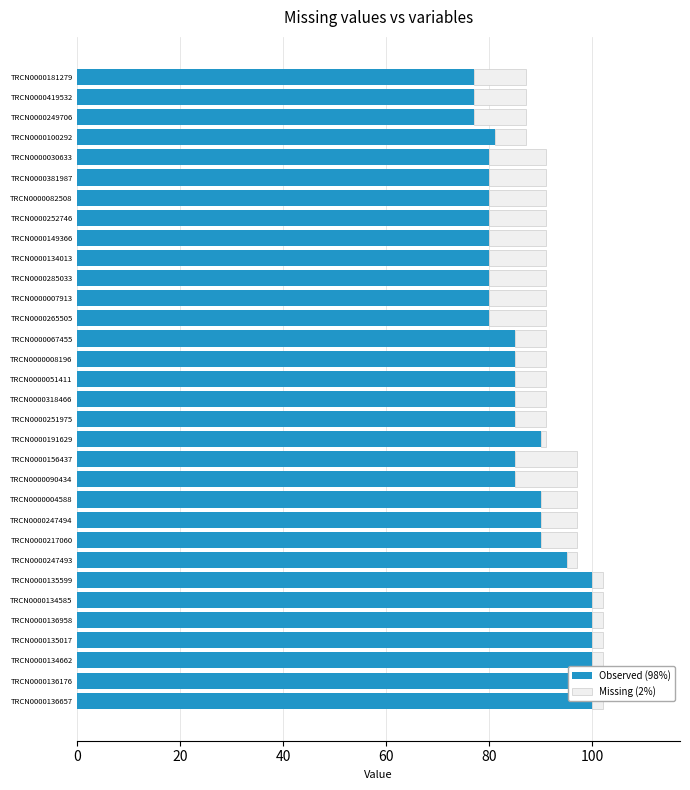

How many values in the Observed (98%) series exceed 85?

12